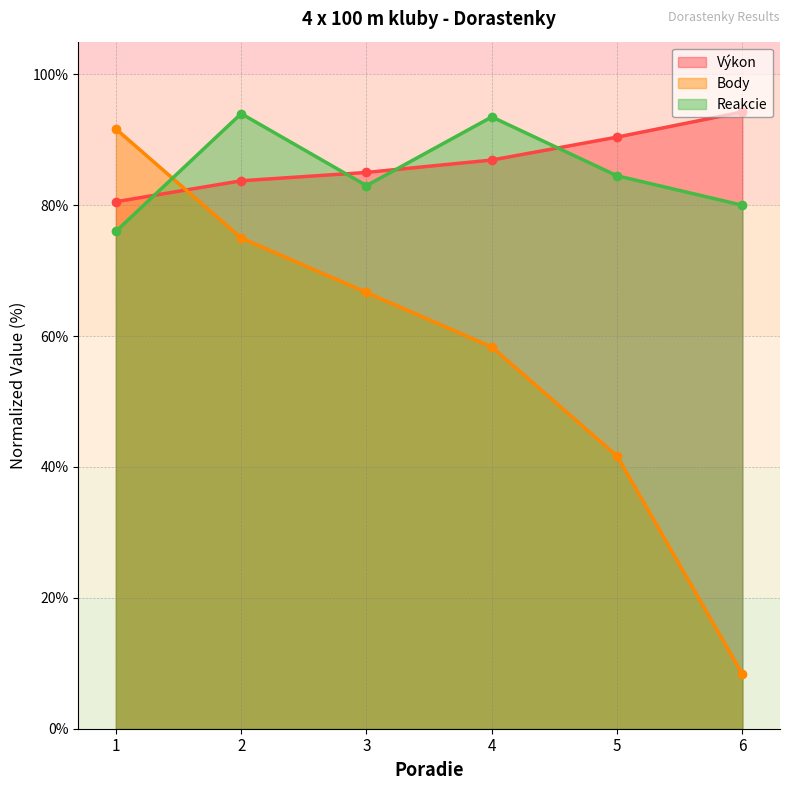

What is the spread (max minus min) of values at 6?

85.9